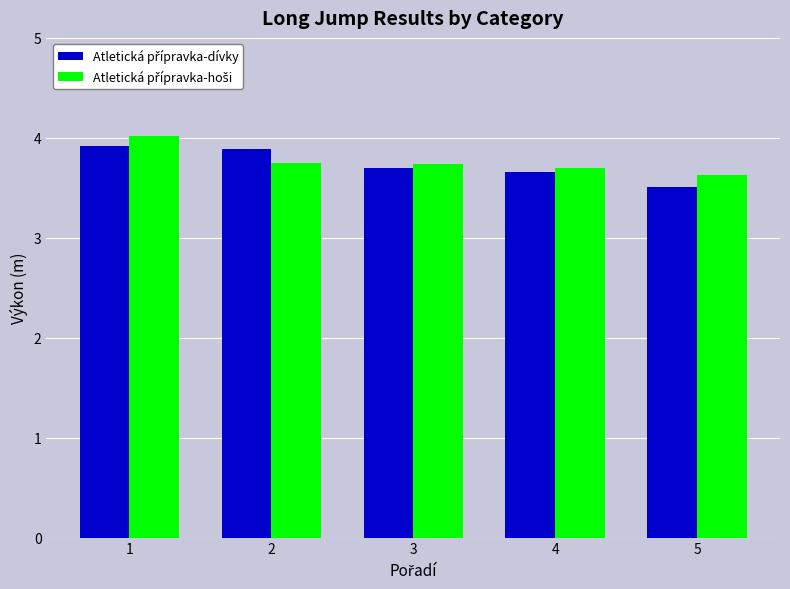

What is the total value across all series at 1?

7.9